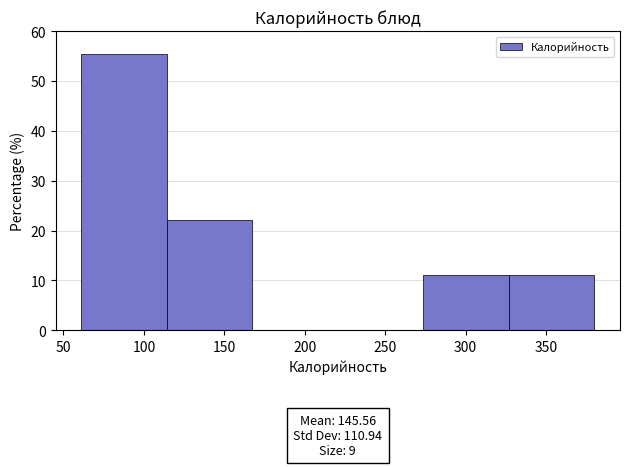

Over which range of the x-axis is the bar tallest?

60 to 115